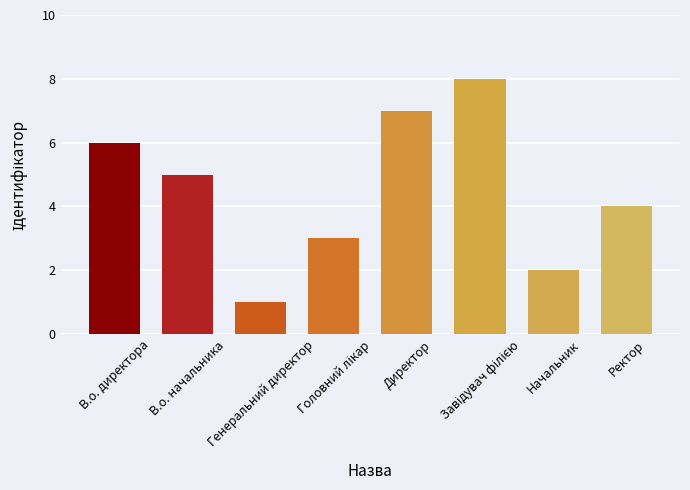

Reading right to left, what are all the values shown in this chart?

4	2	8	7	3	1	5	6